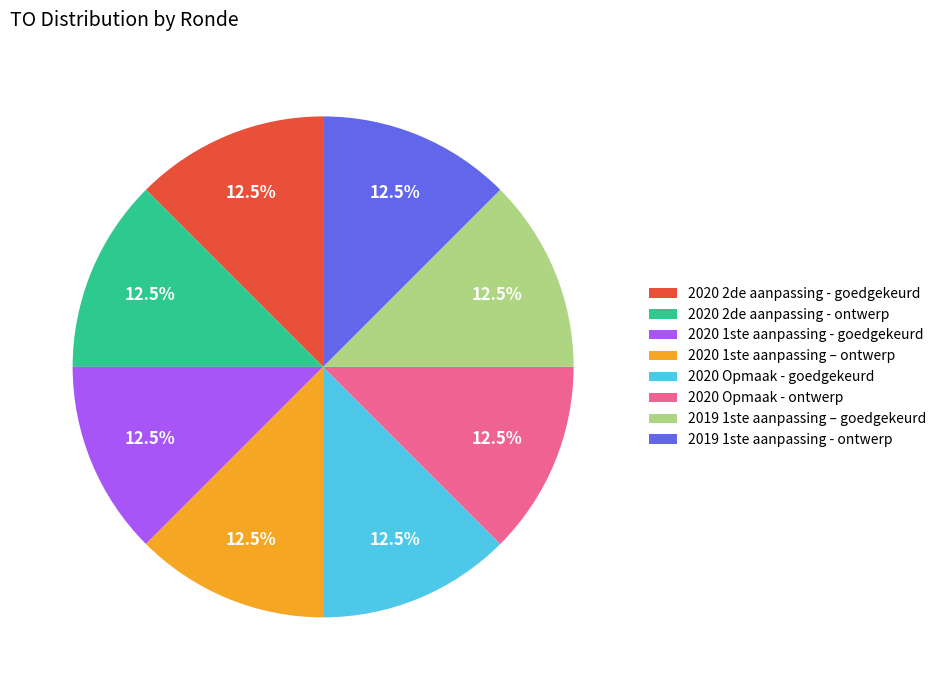

What is the ratio of the value at 2020 2de aanpassing - goedgekeurd to the value at 2019 1ste aanpassing - ontwerp?

1.0